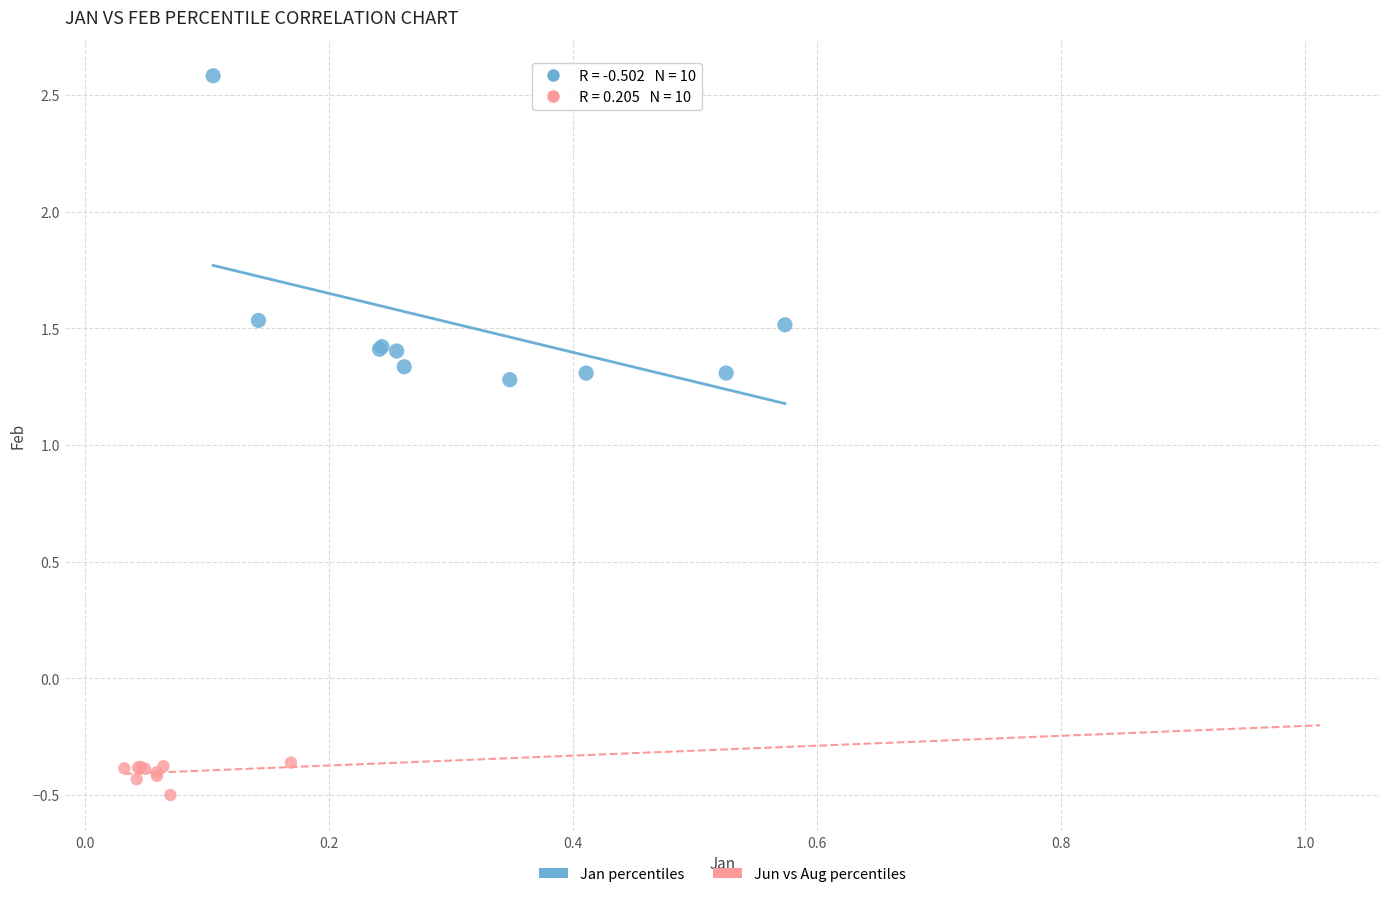

Which series has the largest Y range (max minus min)?

Jan percentiles